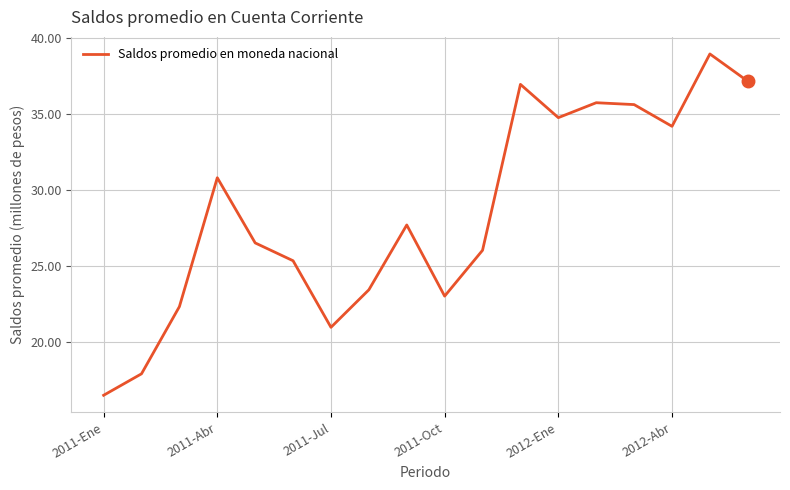

What is the difference between the maximum and minimum values?

22.5